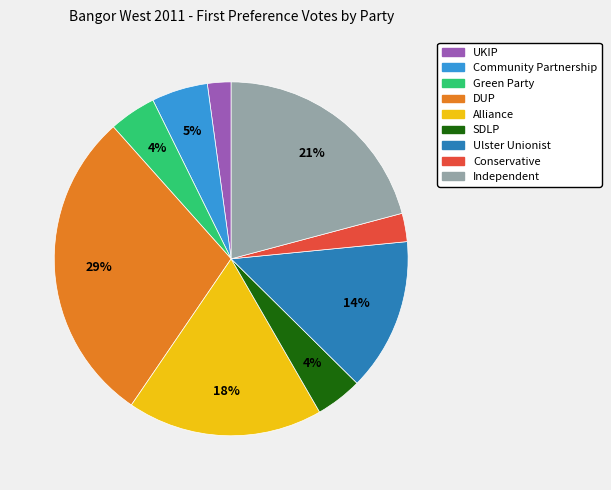

Is there any slice that represents more than half of the pie?

No